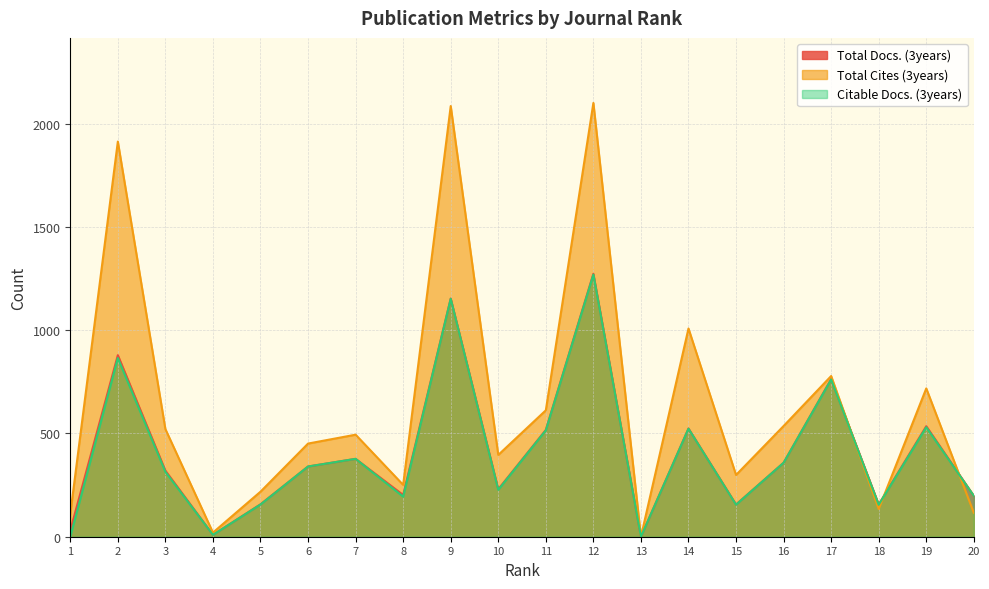

What is the sum of all Total Docs. (3years) values?

8177